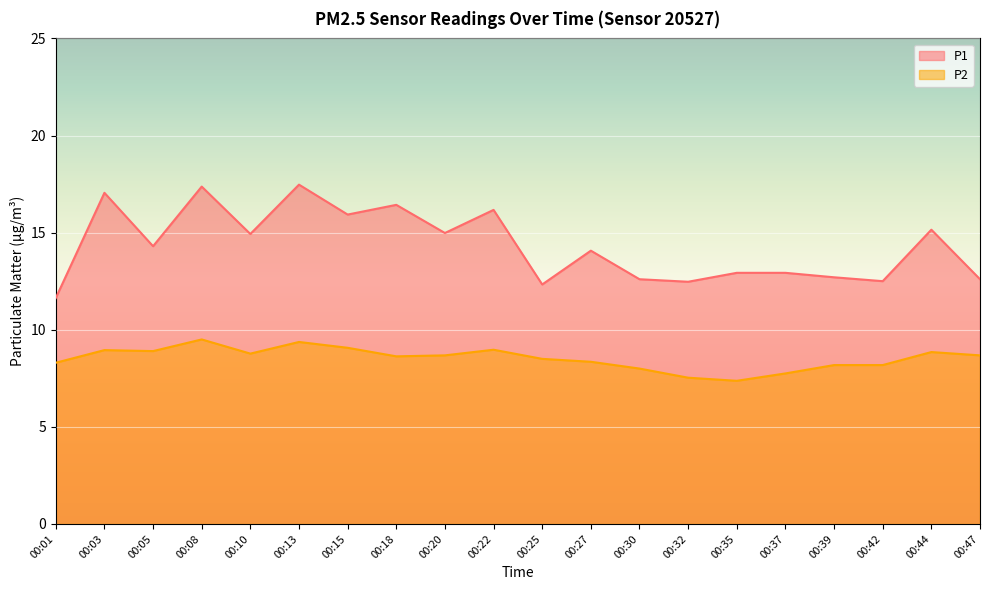

True or false: P1 and P2 cross at least once.

False